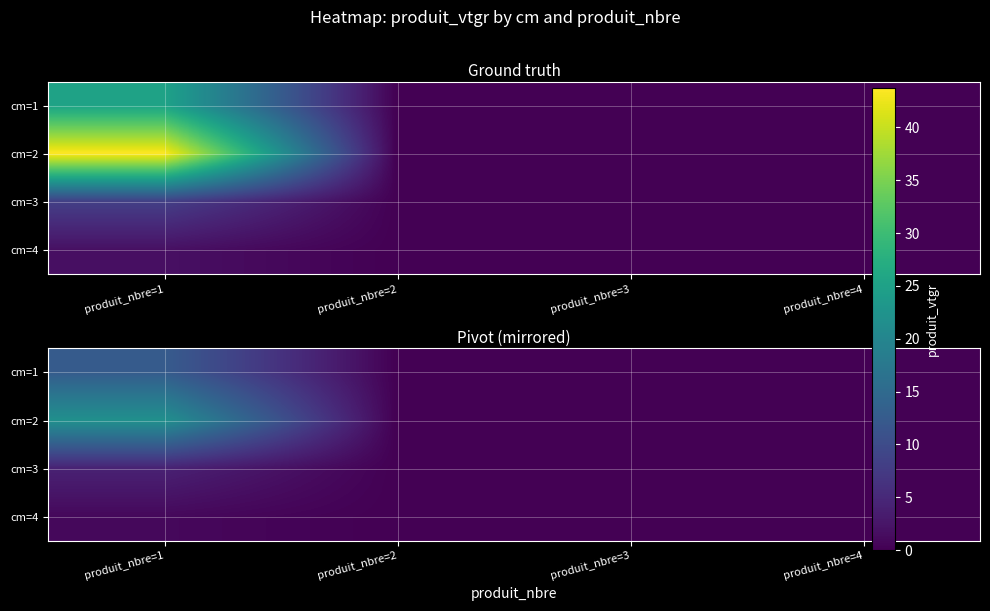

List the series in order of their peak value, highest first.

cm=2, cm=1, cm=3, cm=4